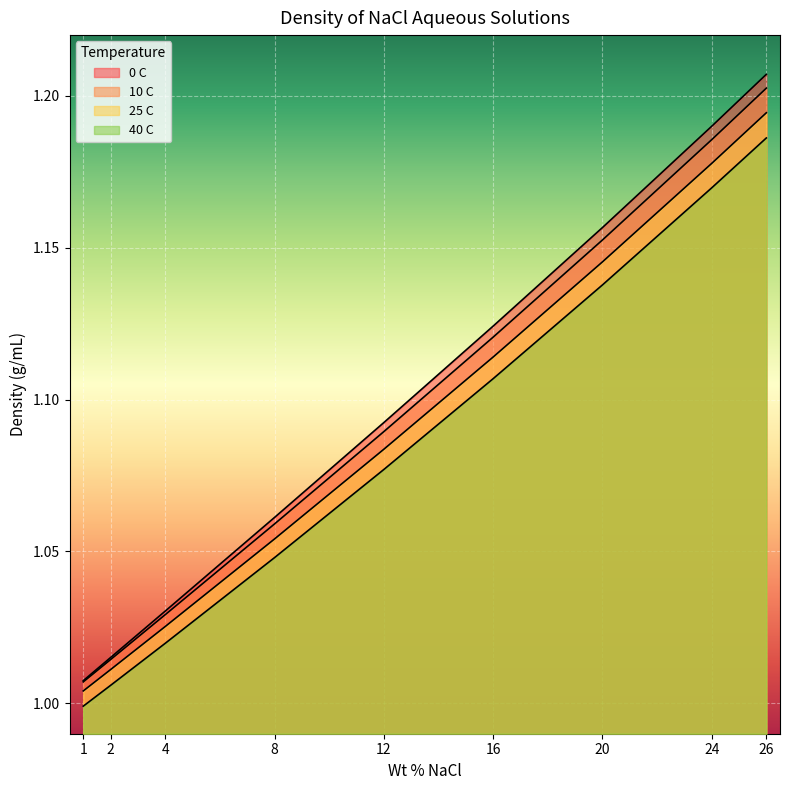

Which series has the largest total across all categories?

0 C